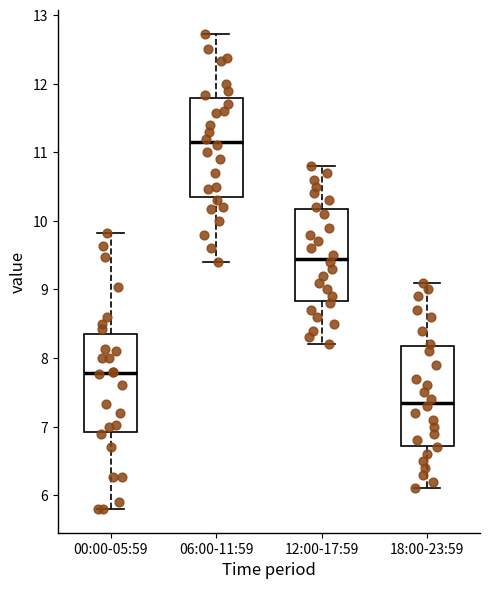

Which box has the lowest median line?

18:00-23:59